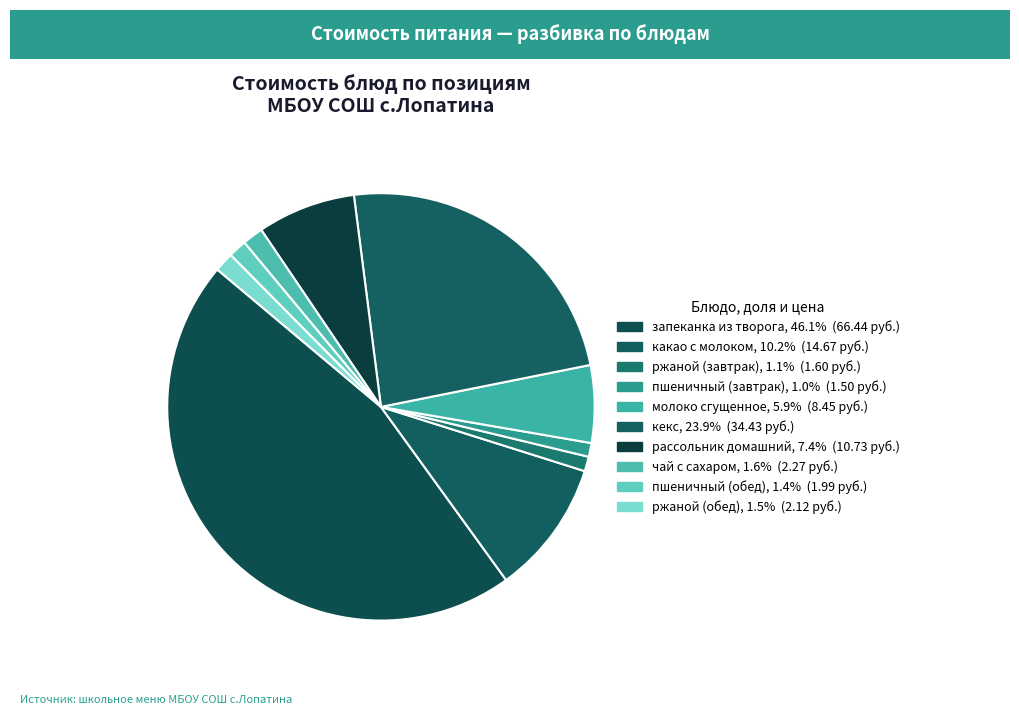

How many slices are in this pie chart?

10